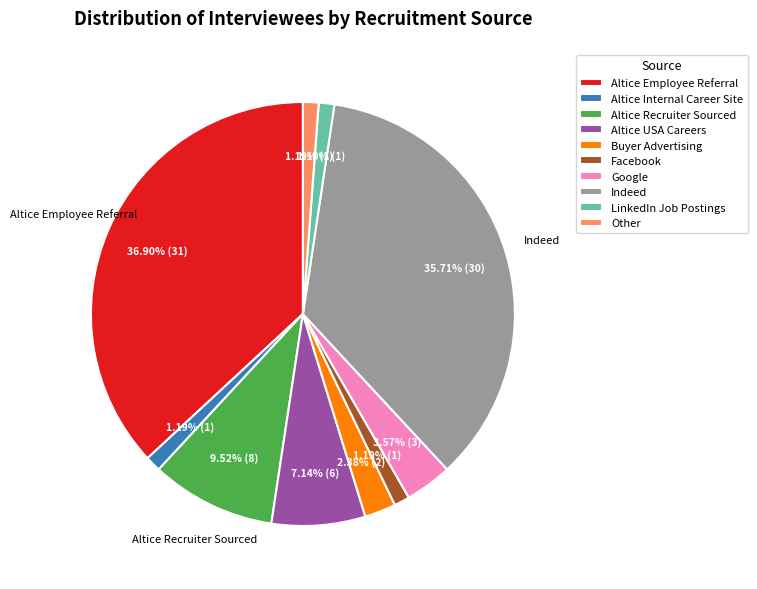

Is it true that Altice USA Careers is 17% of the pie?

False